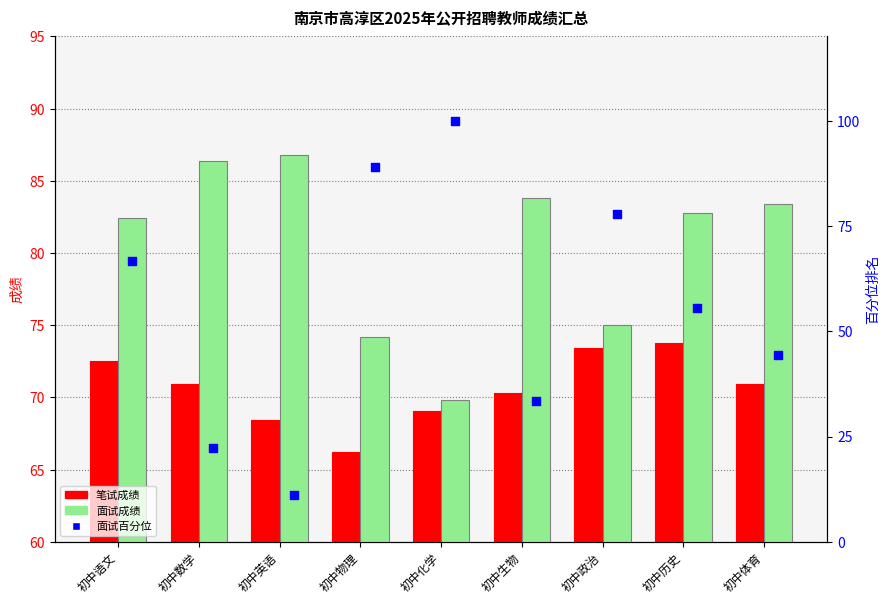

What is the total value across all series at 初中历史?

212.1